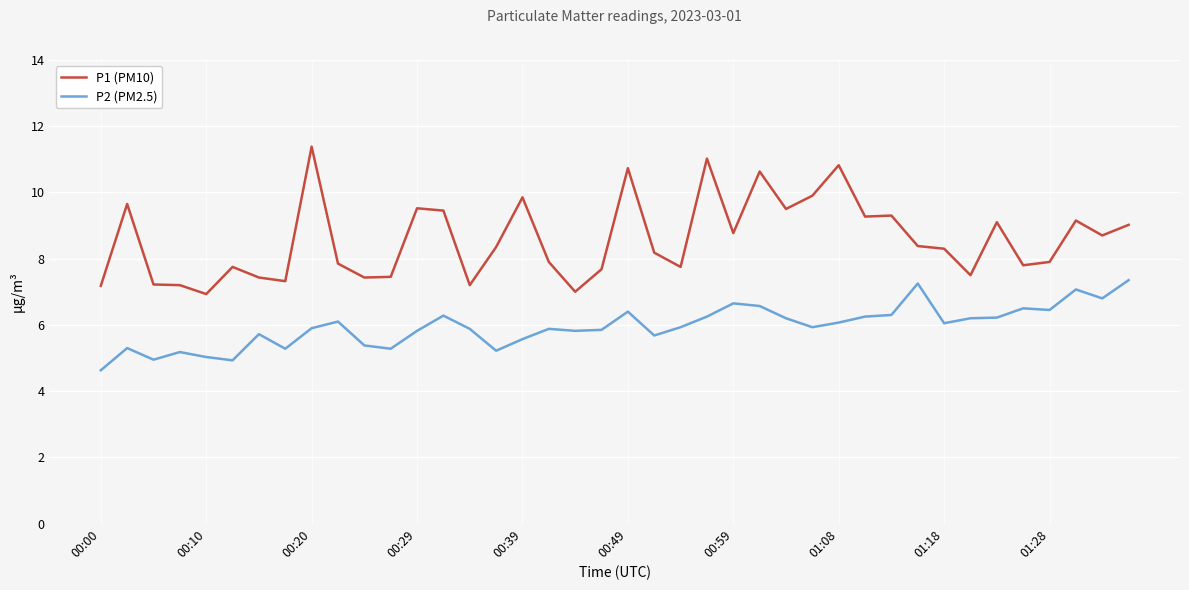

List the series in order of their overall mean, highest first.

P1 (PM10), P2 (PM2.5)